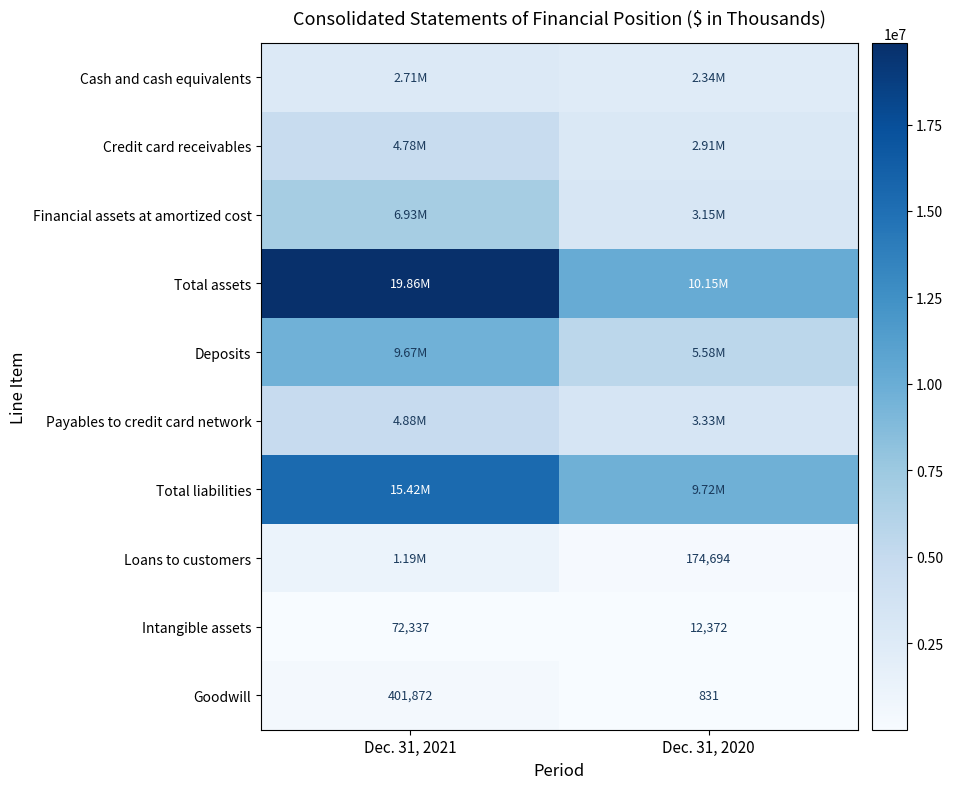

What is the difference between the maximum and minimum values in the Goodwill series?

401041